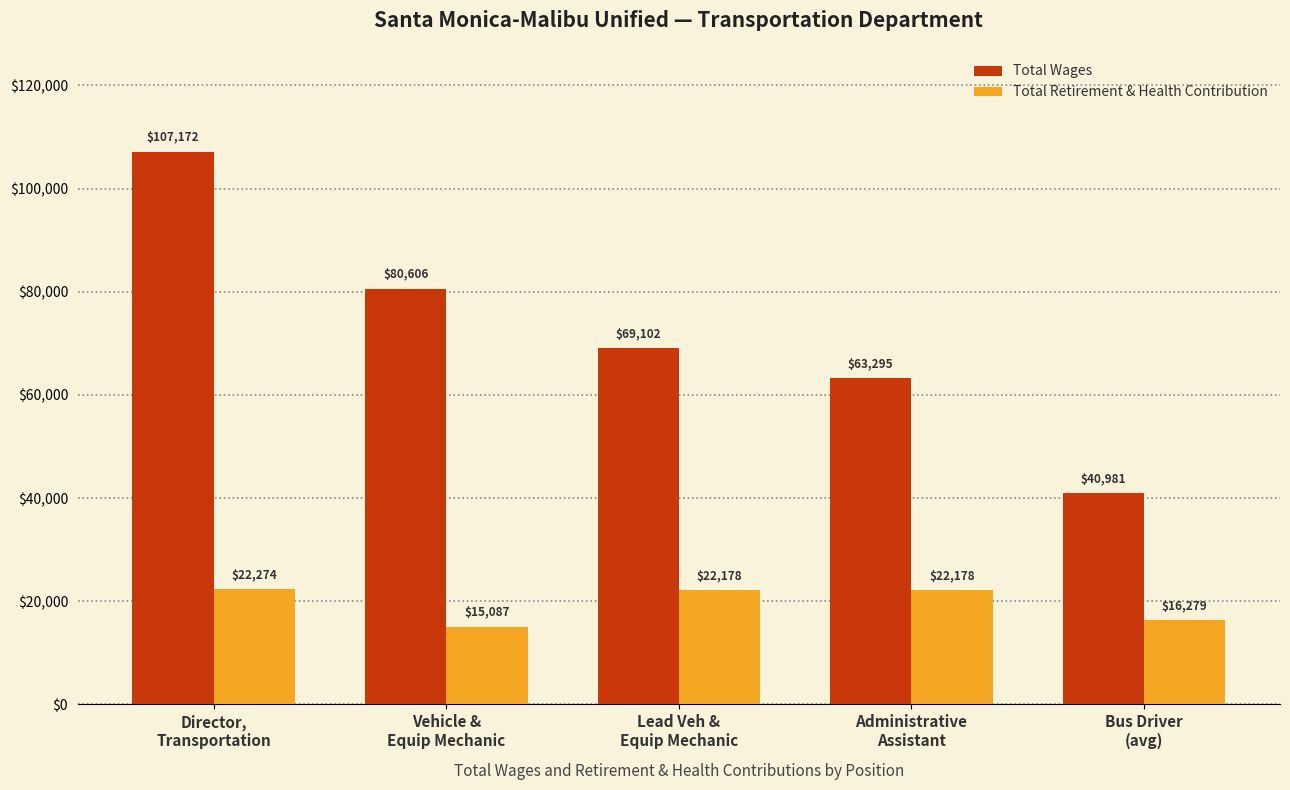

At which category is the sum across all series the highest?

Director,
Transportation